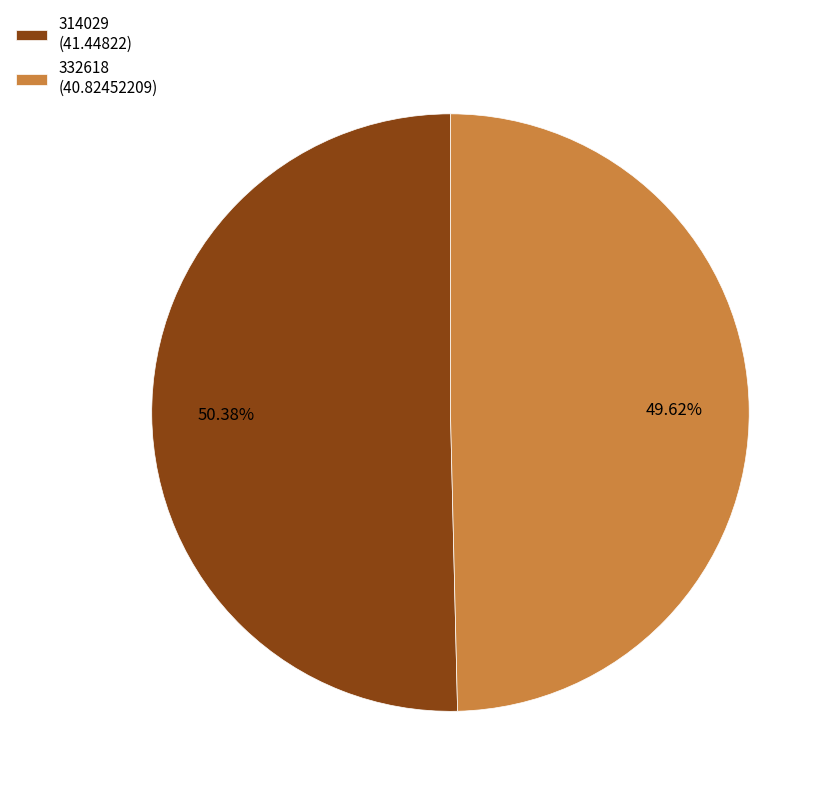

To the nearest percent, what percentage of the pie is 314029?

50%